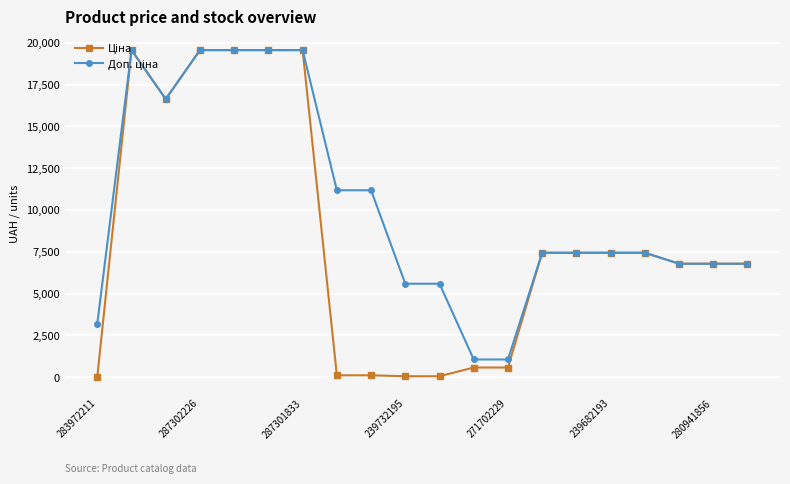

At how many categories does at least one series exceed 8470?

8